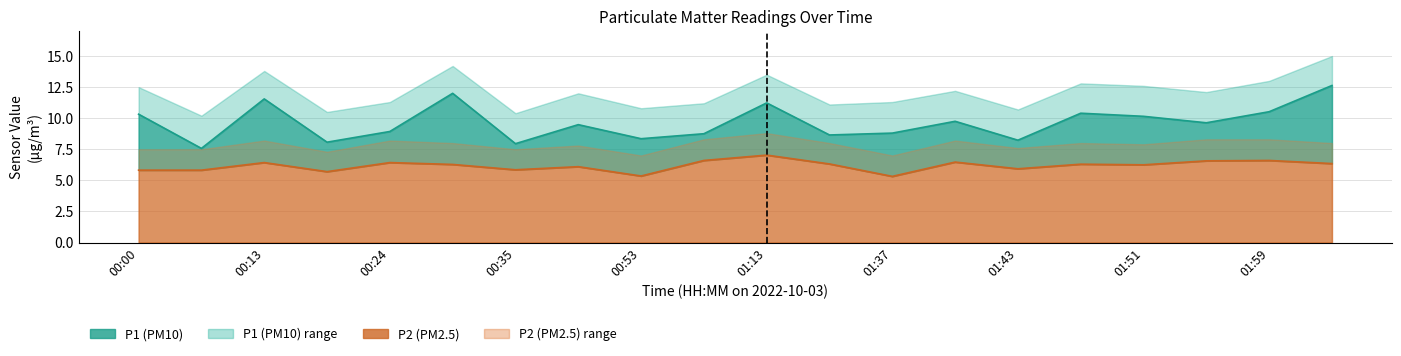

Where does the P2 series first go above 6?

00:13